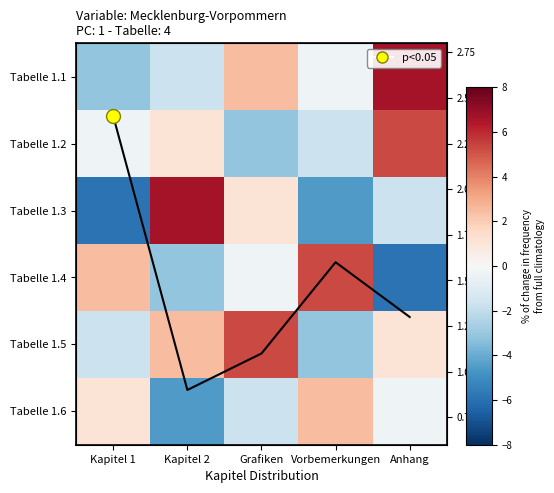

What is the difference between the highest and lowest values at Grafiken?

8.4